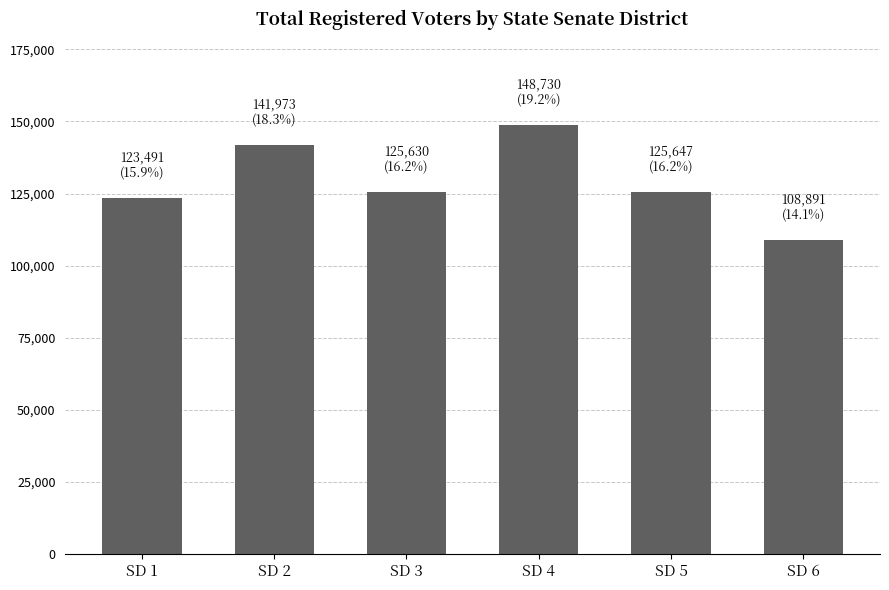

What is the maximum value shown in the chart?

148730